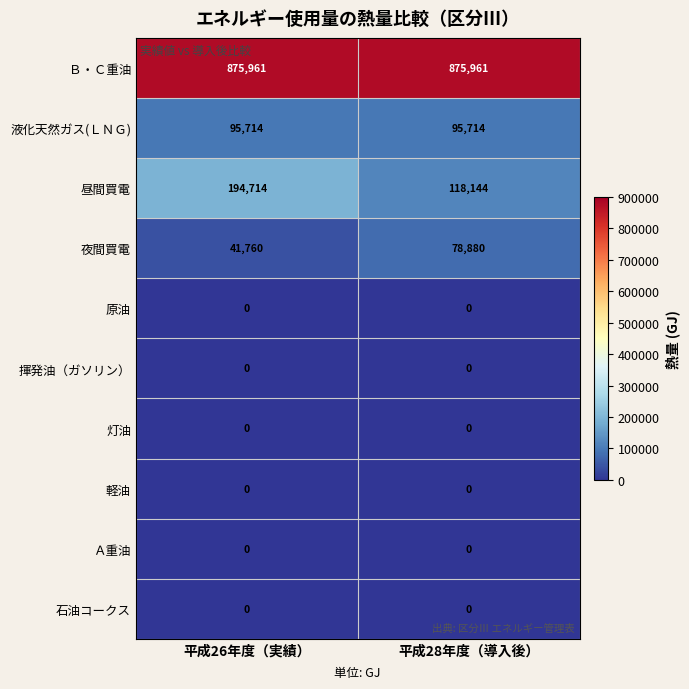

Reading left to right, what are all the values shown in this chart?

Ｂ・Ｃ重油: 875961	875961
液化天然ガス(ＬＮＧ): 95714	95714
昼間買電: 194714	118144
夜間買電: 41760	78880
原油: 0	0
揮発油（ガソリン）: 0	0
灯油: 0	0
軽油: 0	0
Ａ重油: 0	0
石油コークス: 0	0